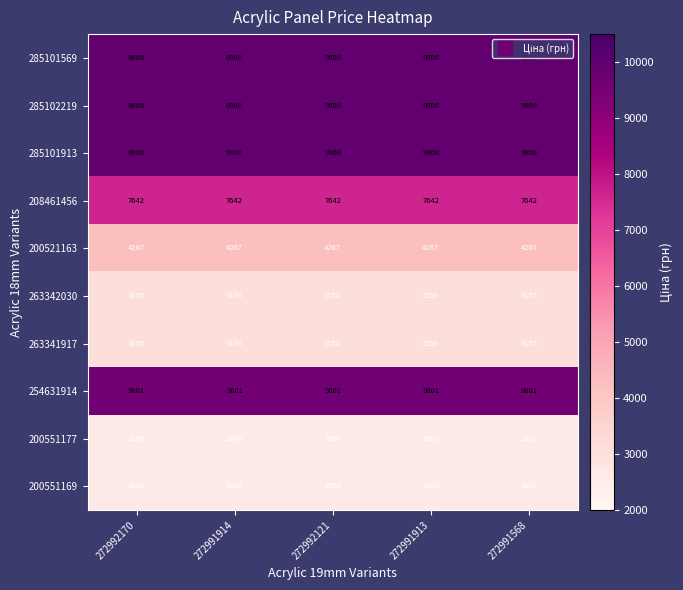

What is the sum of the 254631914 values at 272992121 and 272991913?

19202